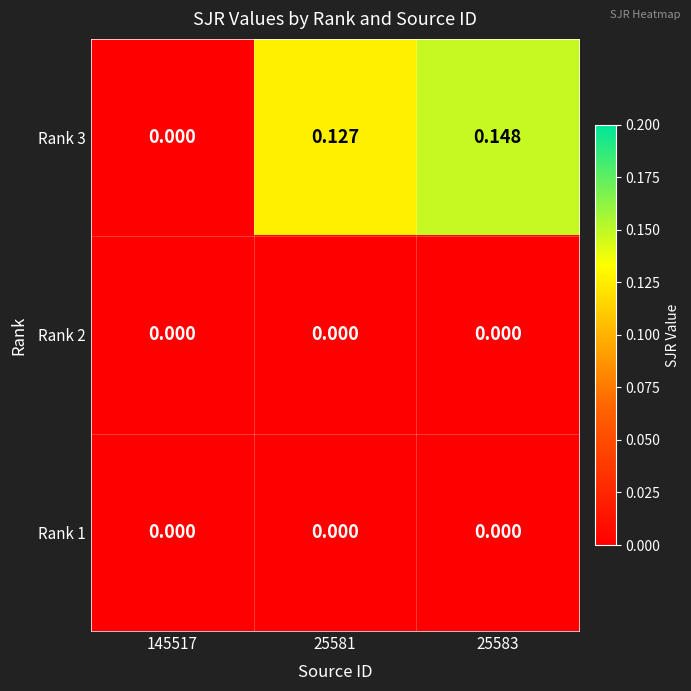

Count the number of categories in the chart.

3